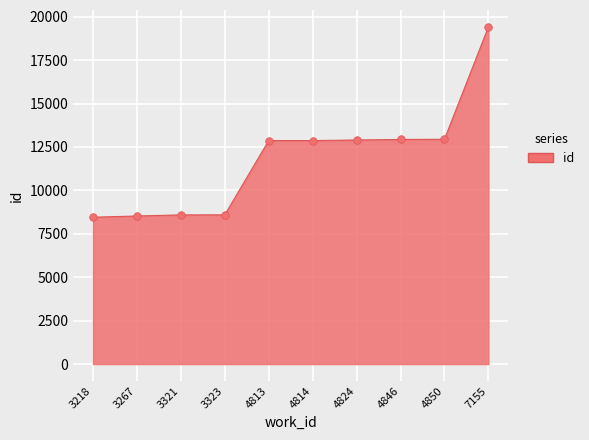

What is the ratio of the value at 3321 to the value at 4824?

0.7